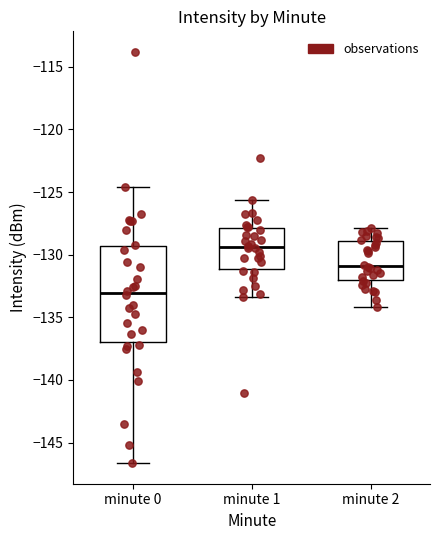

Reading left to right, transcribe this box plot: for each box, give where its median line is, the range the box spans, and where its two whiskers end, as read against the y-axis. The values are not printed on the chart, so give them approximately, as read against the axis.

minute 0: median -133.0, box -137.0 to -129.5, whiskers -146.5 to -124.5
minute 1: median -129.5, box -131.0 to -128.0, whiskers -133.5 to -125.5
minute 2: median -131.0, box -132.0 to -129.0, whiskers -134.0 to -128.0